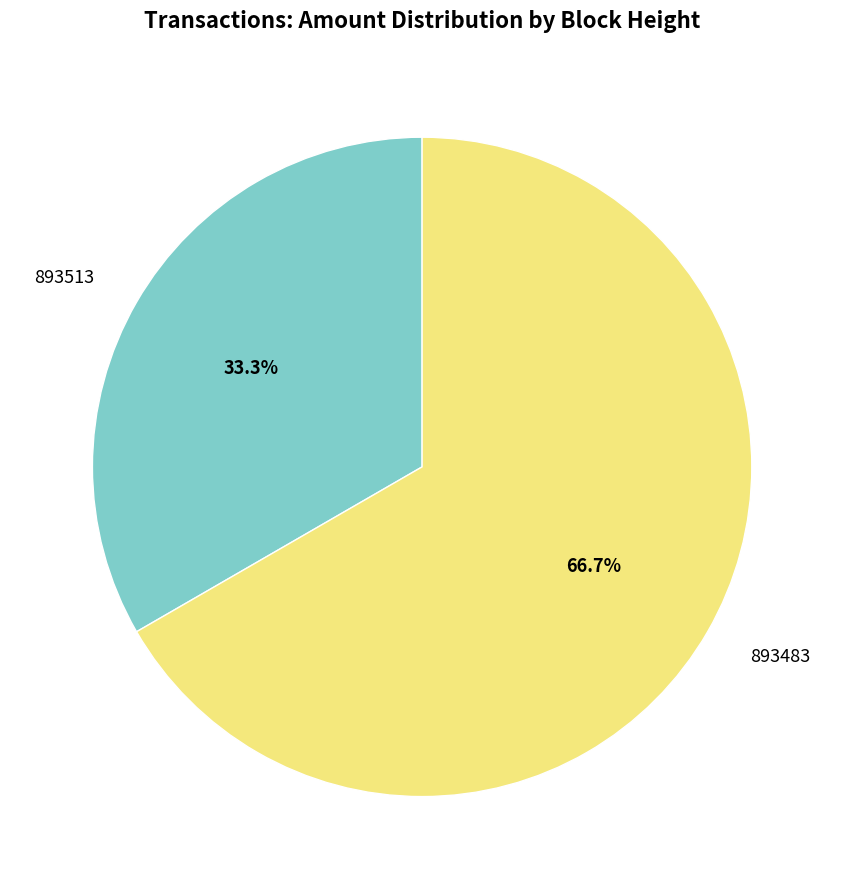

Which has a higher value, 893483 or 893513?

893483